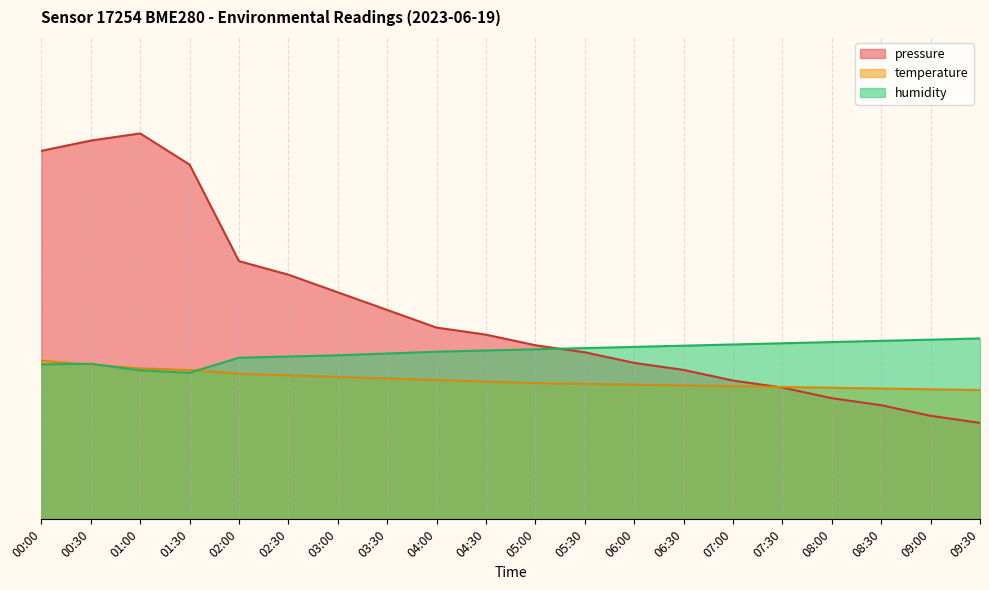

Reading left to right, transcribe all the data shown in this chart.

pressure: 76.4	78.5	80.0	73.5	53.5	50.7	47.1	43.4	39.7	38.3	36.1	34.6	32.4	31.0	28.8	27.3	25.1	23.7	21.5	20.0
temperature: 32.9	32.1	31.3	31.0	30.2	29.8	29.5	29.2	28.9	28.6	28.2	28.1	27.9	27.8	27.6	27.4	27.3	27.1	27.0	26.8
humidity: 32.1	32.2	30.9	30.4	33.5	33.7	34.0	34.4	34.8	35.0	35.3	35.5	35.8	36.0	36.2	36.5	36.7	37.0	37.2	37.5